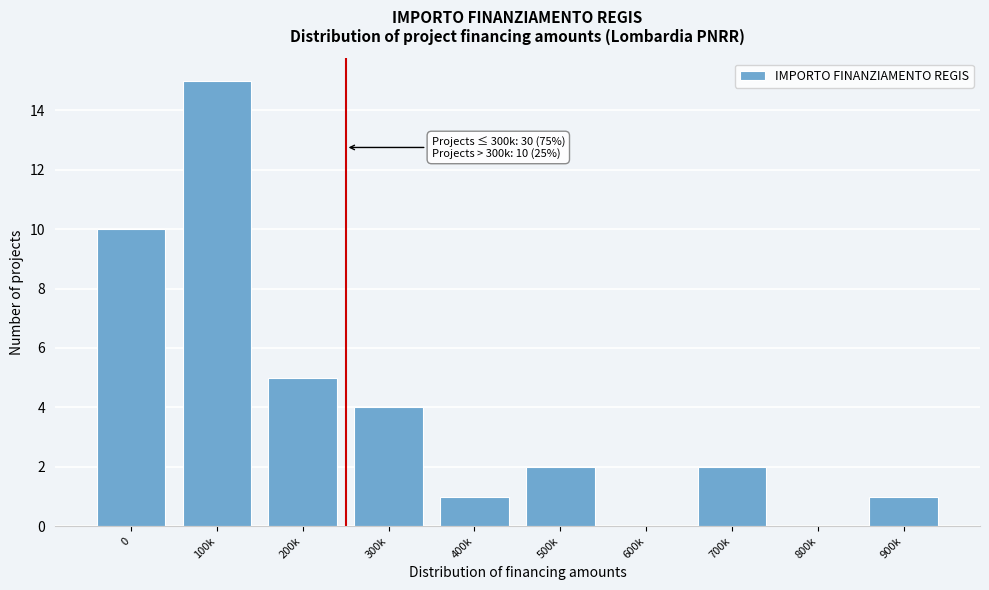

Reading left to right, extract all data points from this chart.

0=10	100k=15	200k=5	300k=4	400k=1	500k=2	600k=0	700k=2	800k=0	900k=1